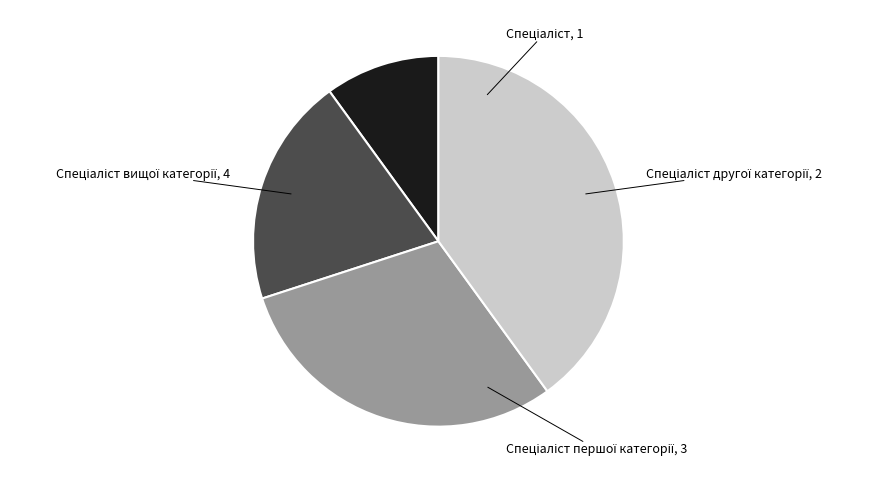

Count the number of slices in the pie.

4